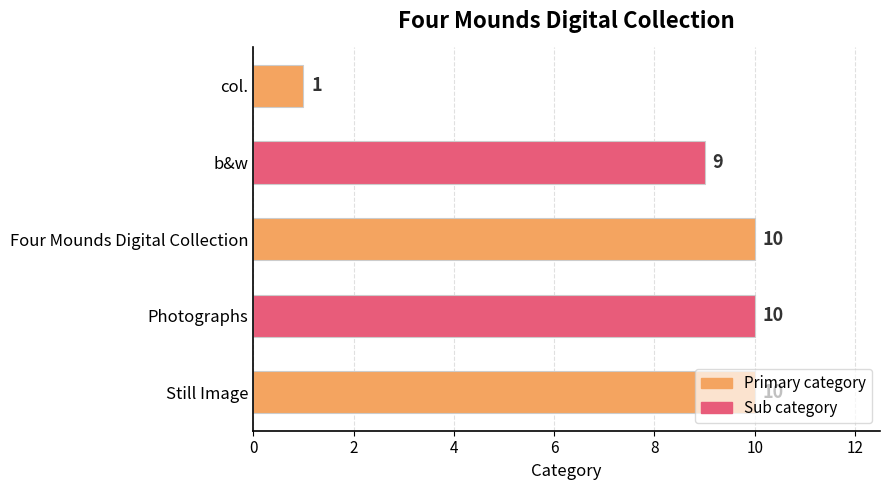

True or false: the data shows 9 at b&w.

True